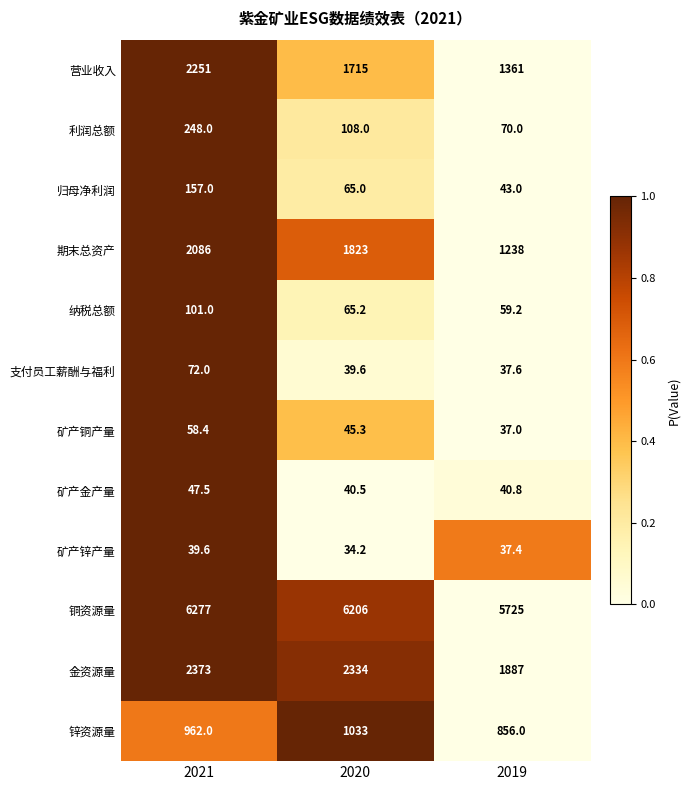

At which label does 矿产锌产量 reach its minimum?

2020